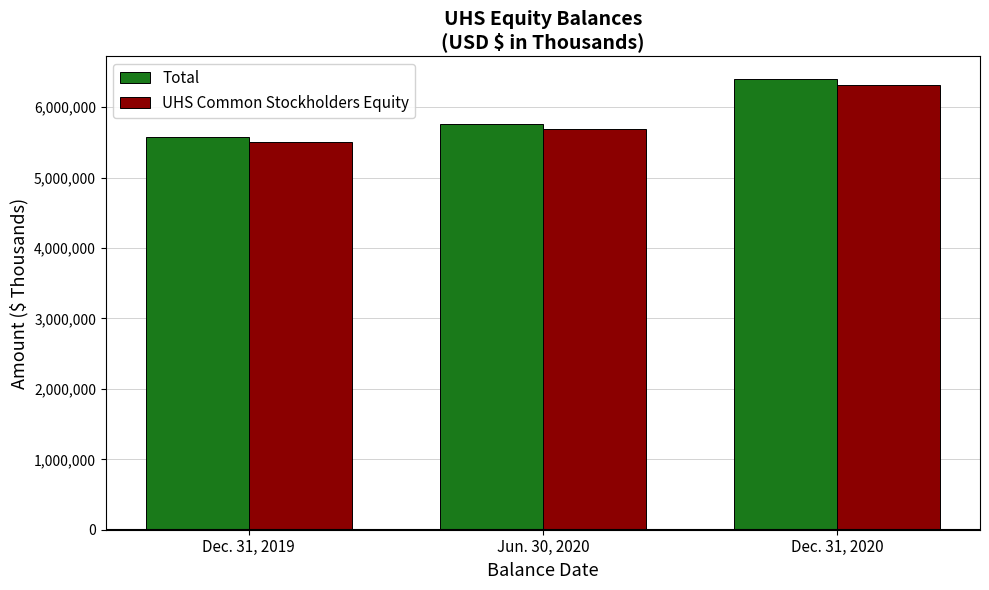

Which series has the widest spread of values?

Total